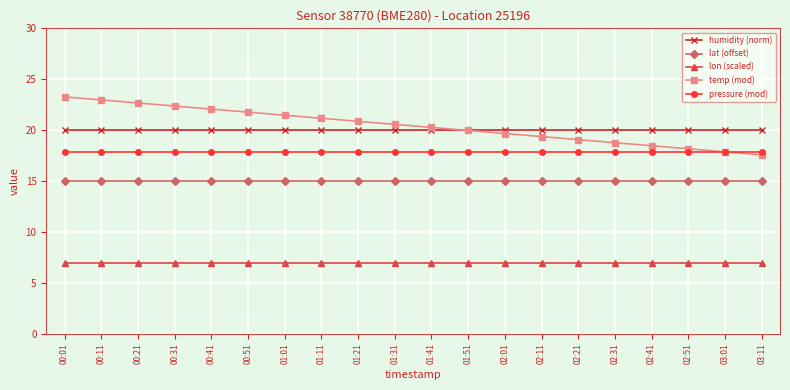

What is the total value across all series at 03:01?

77.7